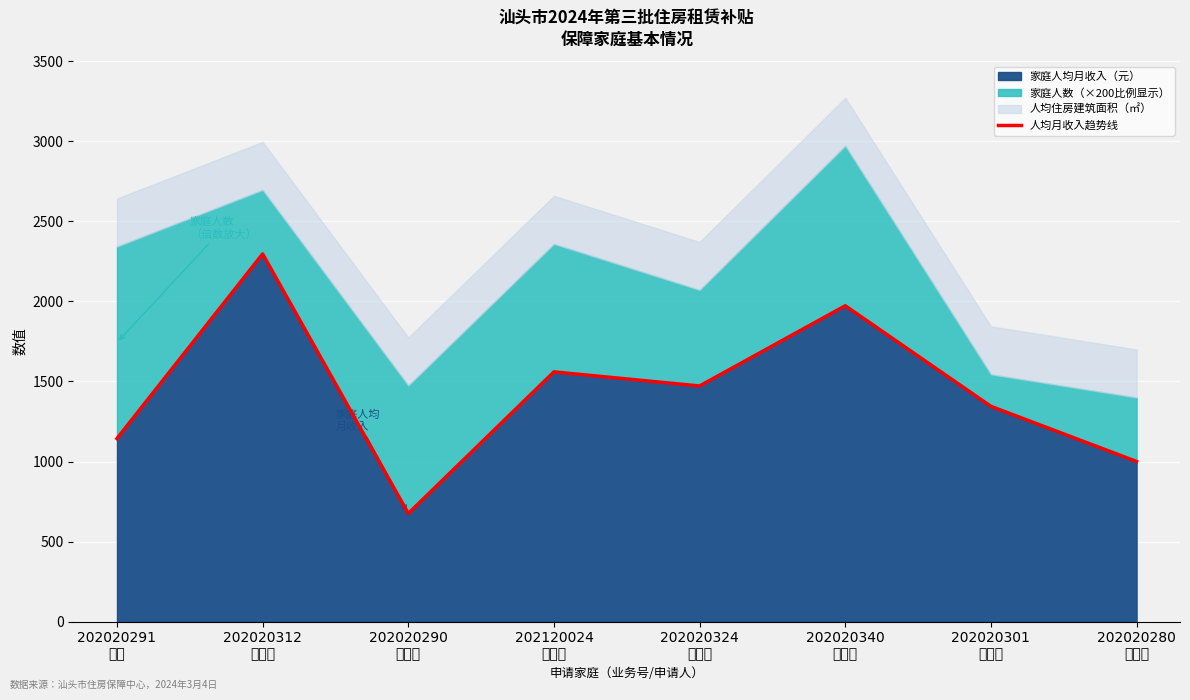

How many interior local peaks (higher than both neighbors) does the data have?

3